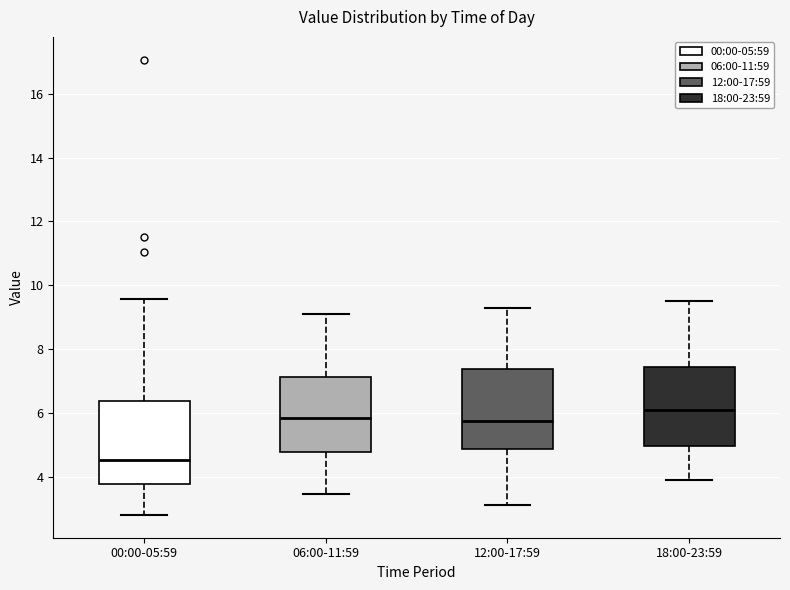

Where is the lower edge of the box for 06:00-11:59 on the y-axis? The values are not printed on the chart, so give them approximately, as read against the axis.

4.8